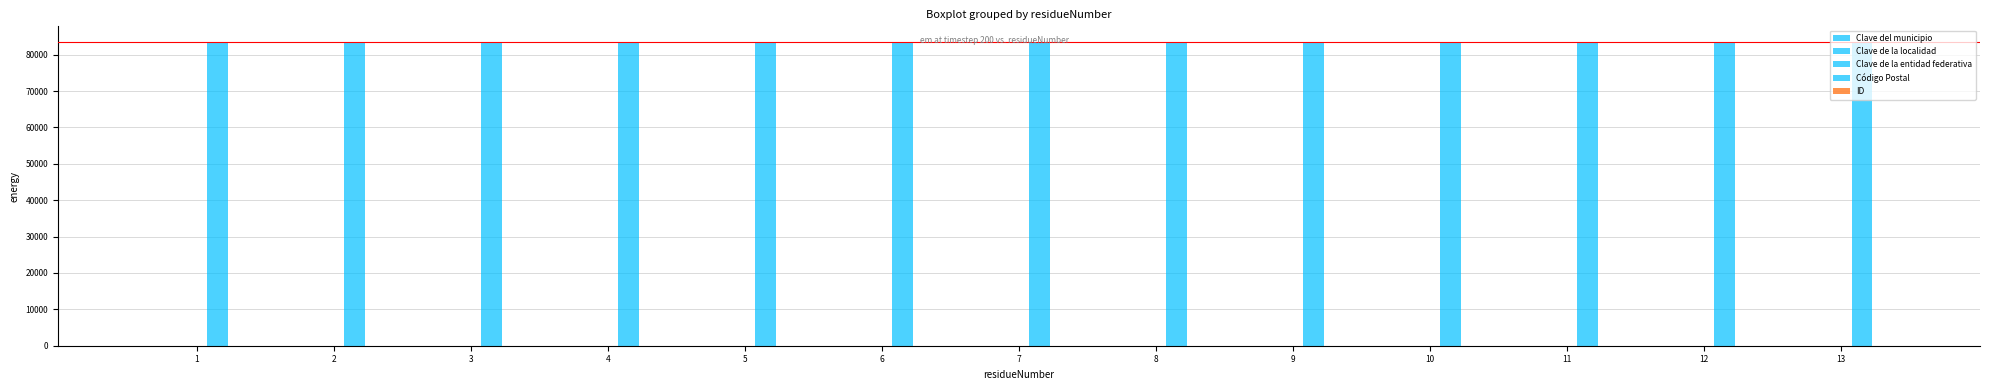

Reading right to left, extract all data points from this chart.

Clave del municipio: 13=17	12=17	11=17	10=17	9=17	8=17	7=17	6=17	5=17	4=17	3=17	2=17	1=17
Clave de la localidad: 13=1	12=1	11=1	10=1	9=1	8=1	7=1	6=1	5=1	4=1	3=1	2=1	1=1
Clave de la entidad federativa: 13=26	12=26	11=26	10=26	9=26	8=26	7=26	6=26	5=26	4=26	3=26	2=26	1=26
Código Postal: 13=83600	12=83600	11=83600	10=83600	9=83600	8=83600	7=83600	6=83600	5=83600	4=83600	3=83600	2=83600	1=83600
ID: 13=13	12=12	11=11	10=10	9=9	8=8	7=7	6=6	5=5	4=4	3=3	2=2	1=1